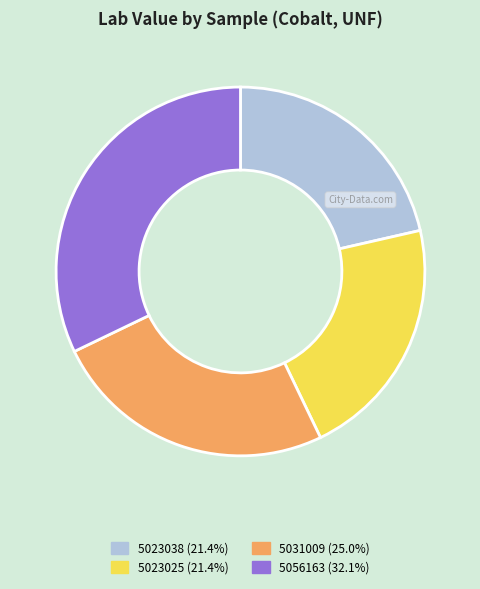

Which has a higher value, 5056163 or 5023038?

5056163